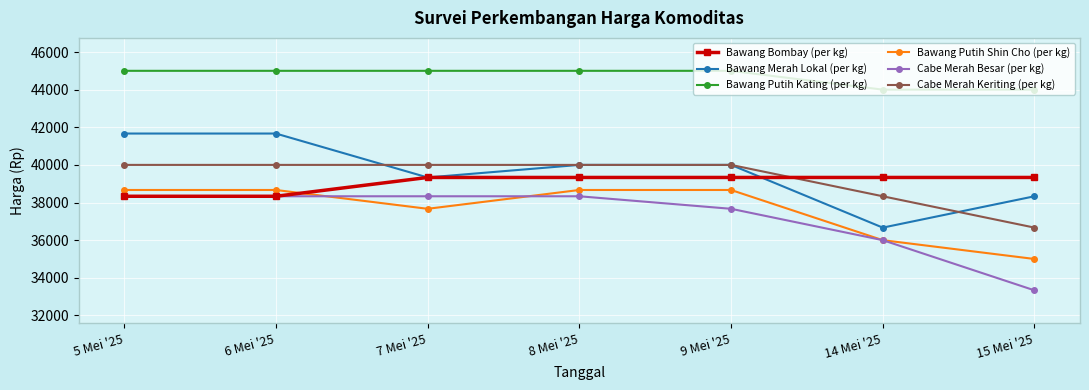

What is the average value of the Bawang Merah Lokal (per kg) series?

39667